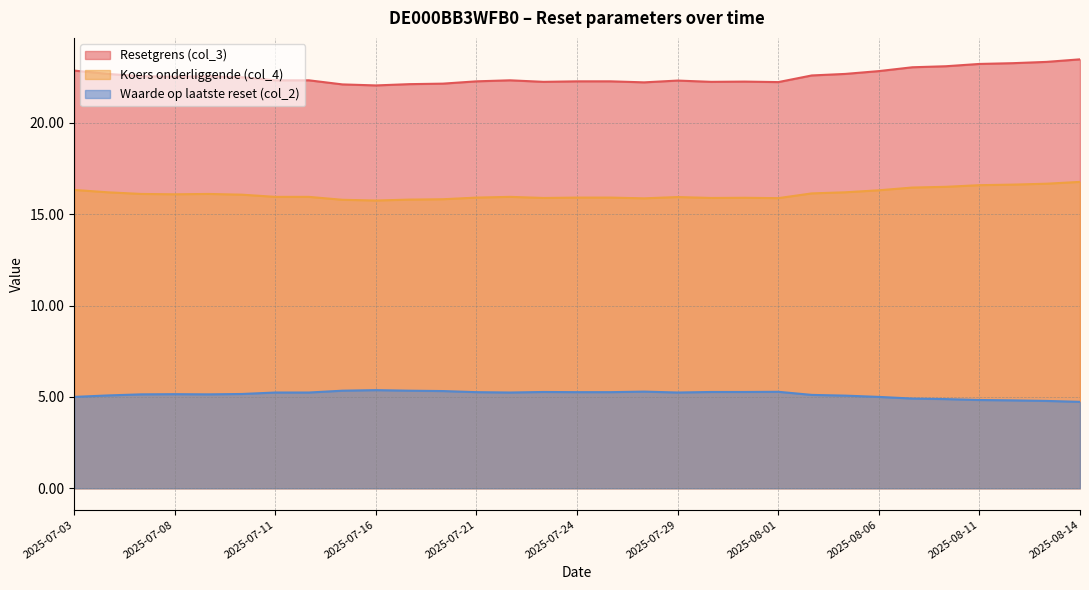

At which label does Resetgrens (col_3) reach its minimum?

2025-07-16